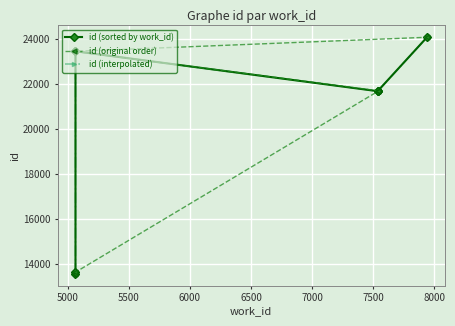

What is the sum of the id (interpolated) values at 5500 and 6500?

45127